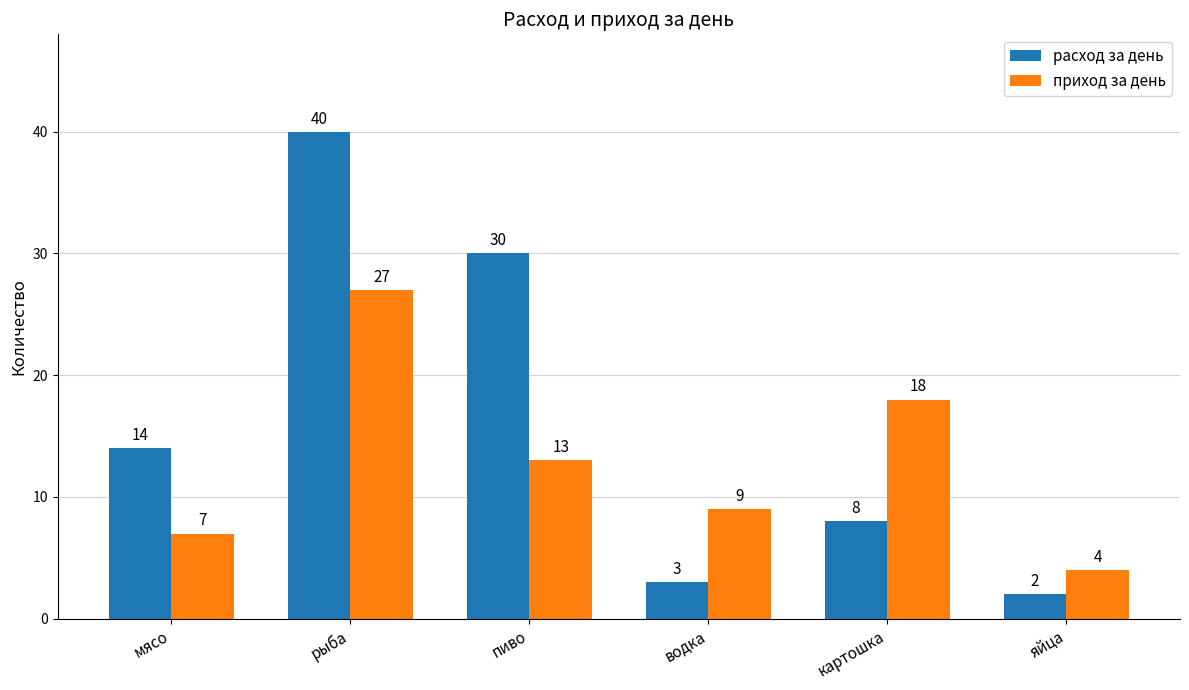

What position from the left is яйца?

6